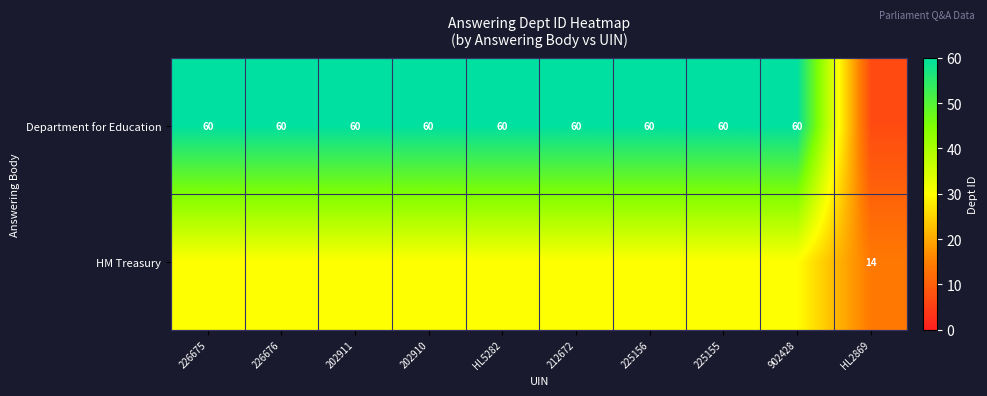

True or false: Department for Education has a value of 20 at 226676.

False